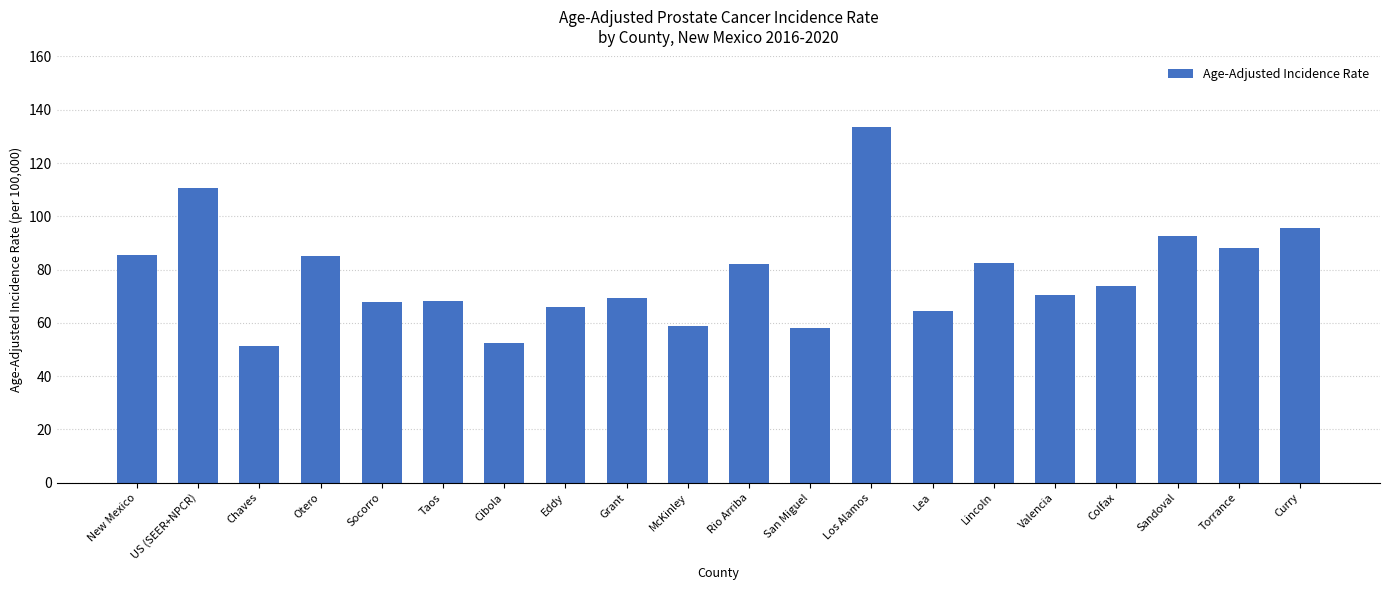

Are the bars horizontal?

No